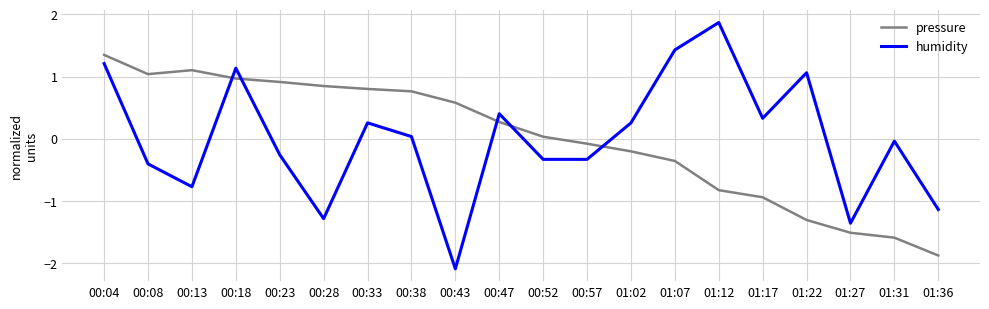

What is the maximum value shown in the chart?

1.9